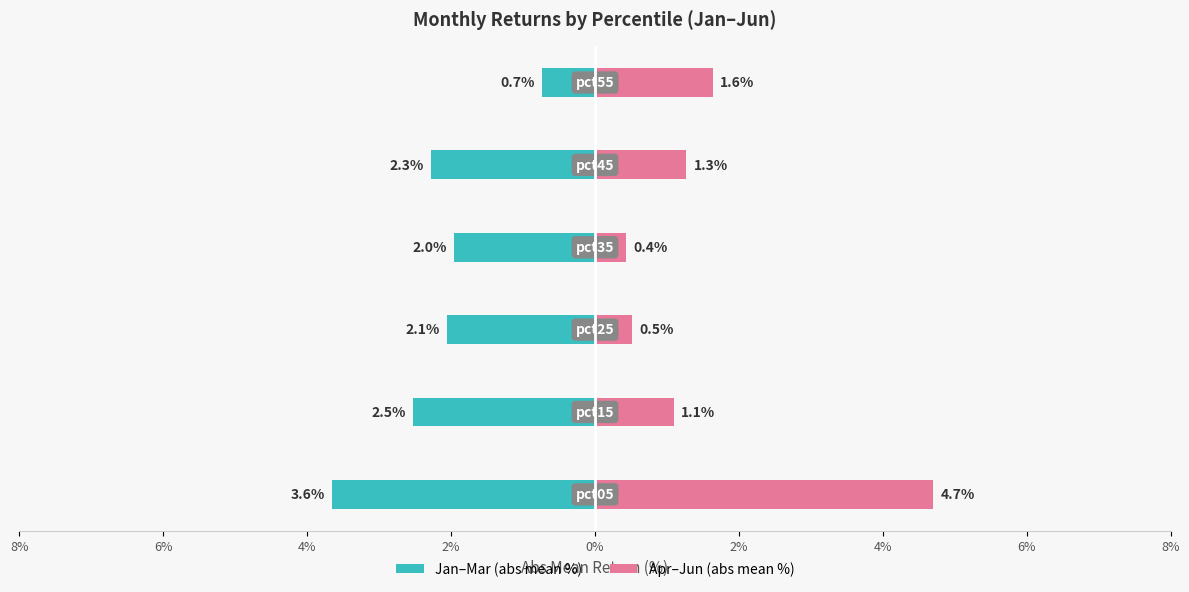

At how many categories does at least one series exceed -2?

6